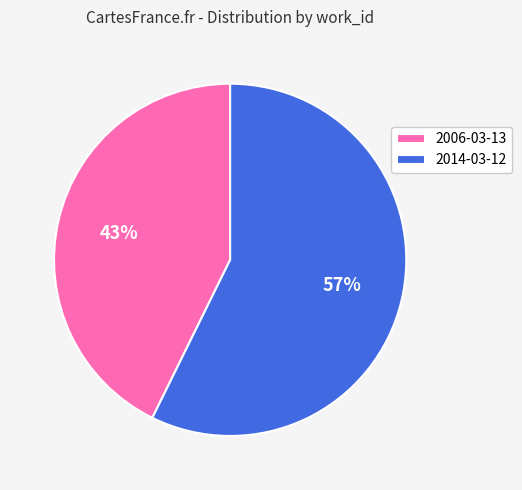

Is there a majority slice in this chart?

Yes